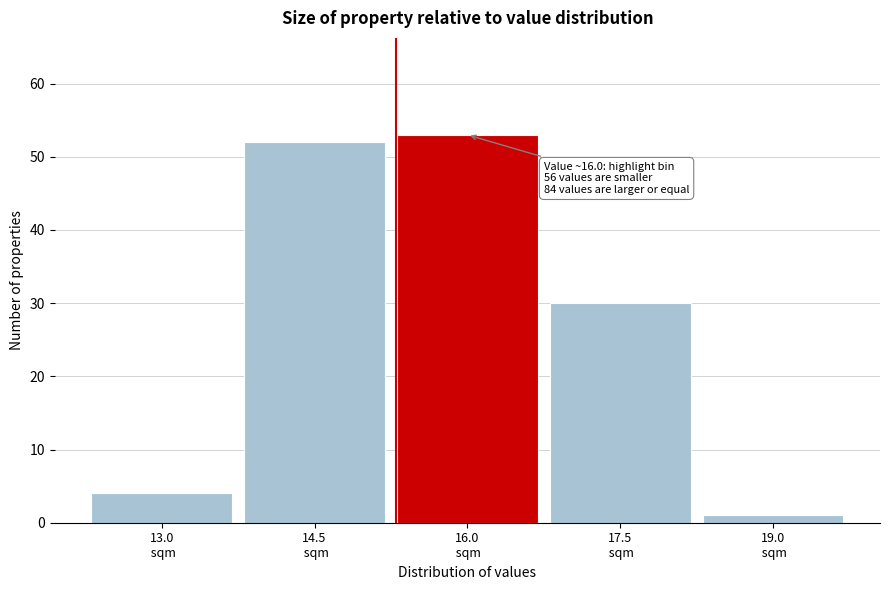

Reading right to left, transcribe all the data shown in this chart.

1	30	53	52	4